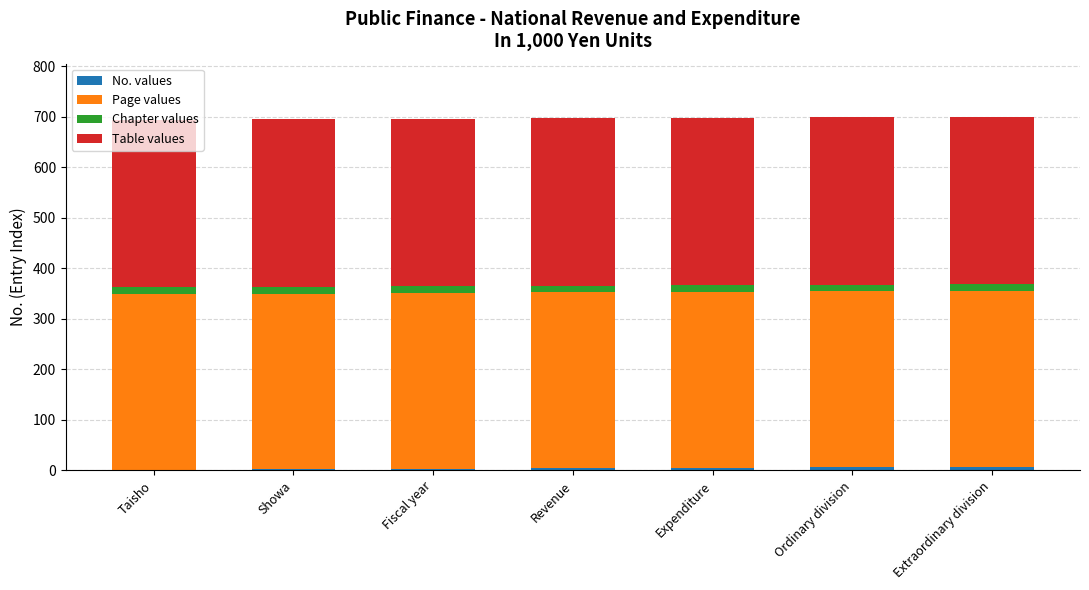

At which category is the sum across all series the highest?

Extraordinary division